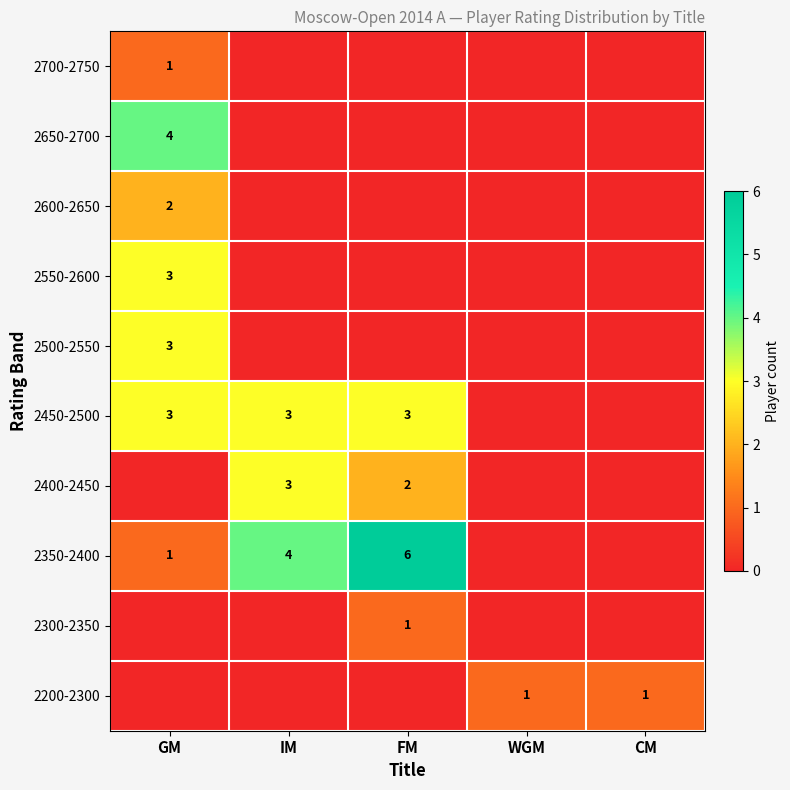

Is the value of 2550-2600 at GM greater than the value of 2200-2300 at WGM?

Yes